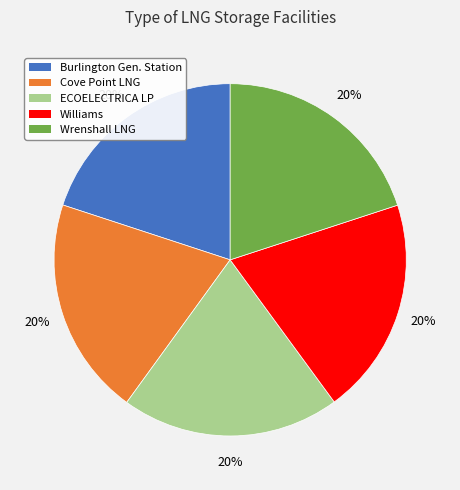

To the nearest percent, what is the average slice percentage?

20%